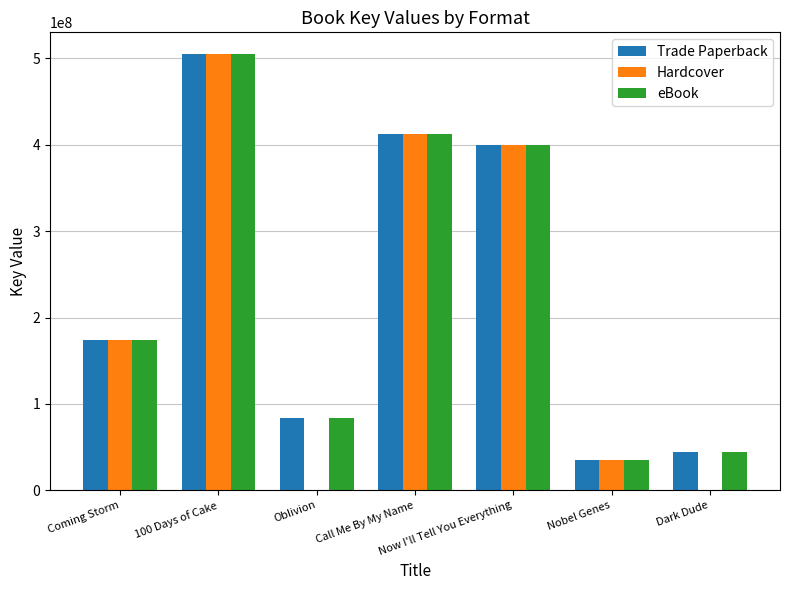

Is the value of Trade Paperback at Oblivion greater than the value of eBook at Nobel Genes?

Yes